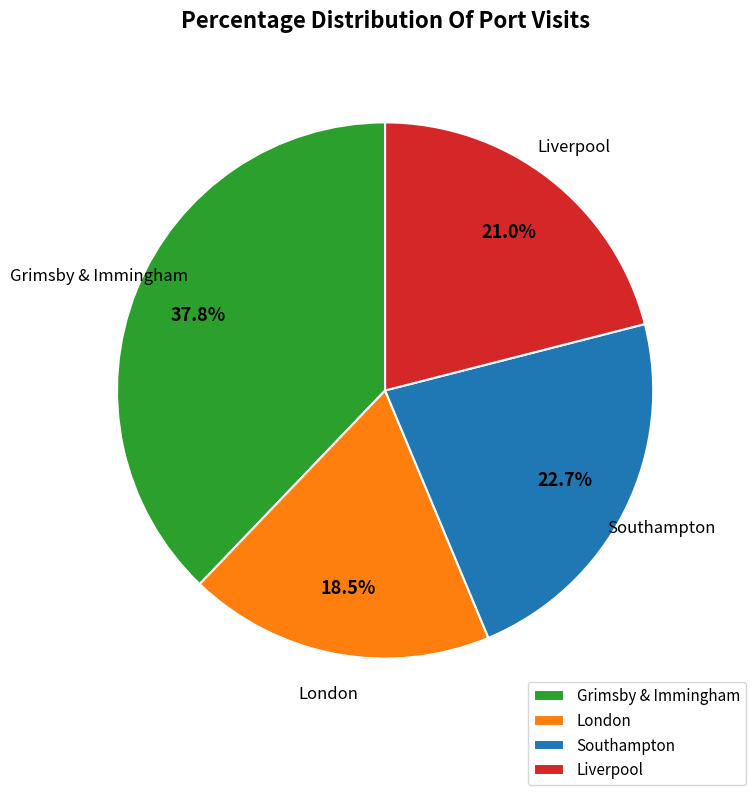

To the nearest percent, what is the difference between the Southampton and Liverpool slice percentages?

2%